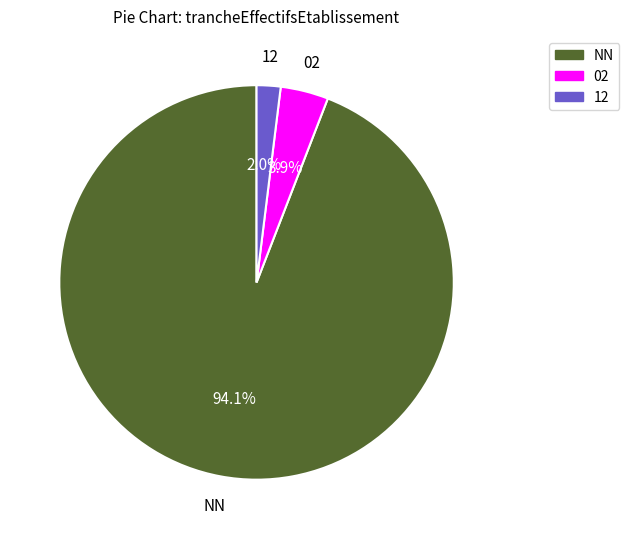

To the nearest percent, what is the average slice percentage?

33%